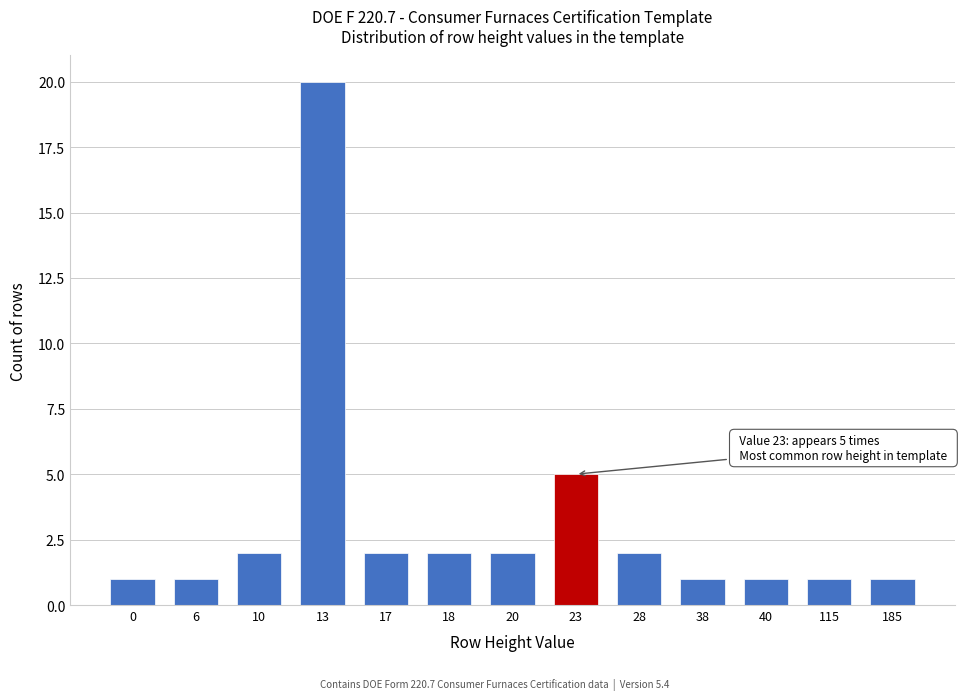

Reading left to right, list all the values displayed in this chart.

1	1	2	20	2	2	2	5	2	1	1	1	1